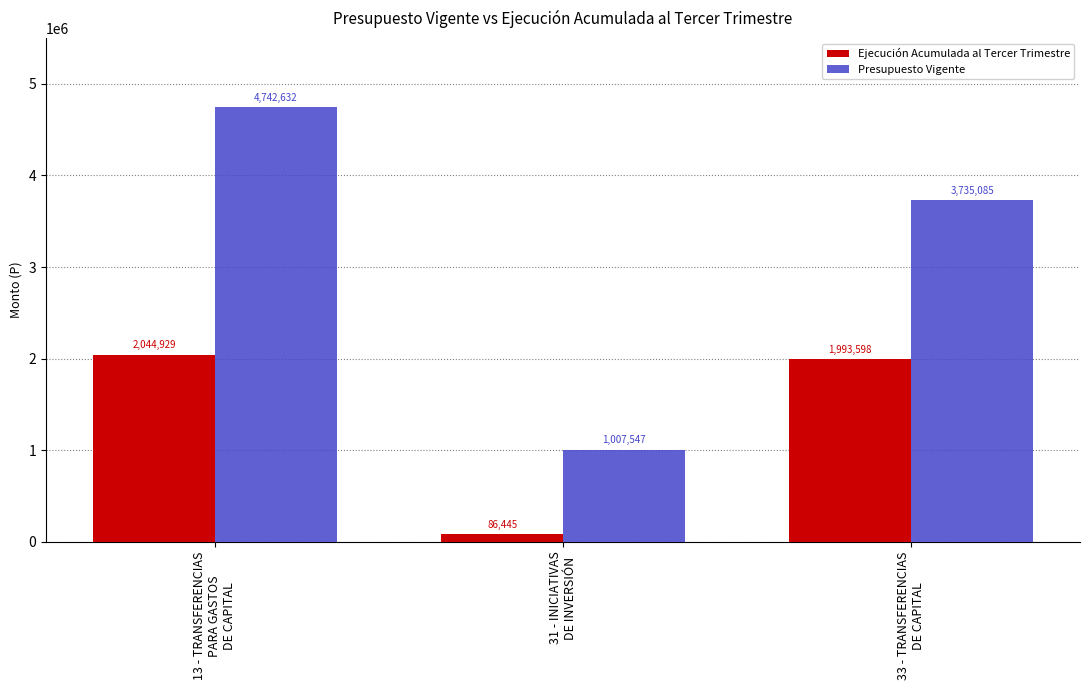

What is the total value across all series at 33 - TRANSFERENCIAS
DE CAPITAL?

5728683